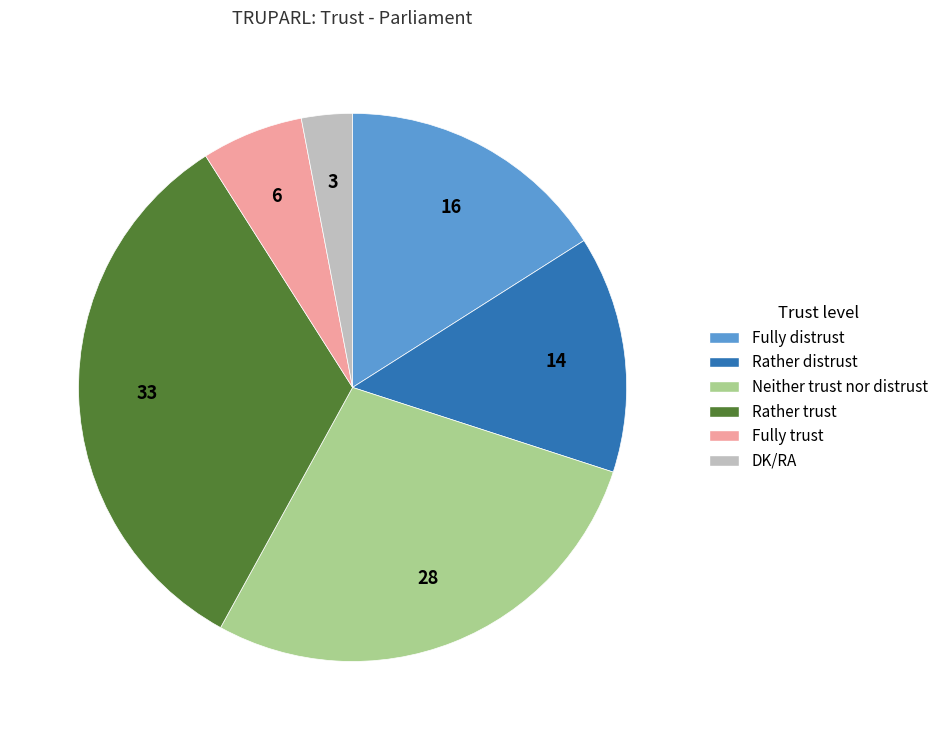

Rank the categories by value from lowest to highest.

DK/RA, Fully trust, Rather distrust, Fully distrust, Neither trust nor distrust, Rather trust